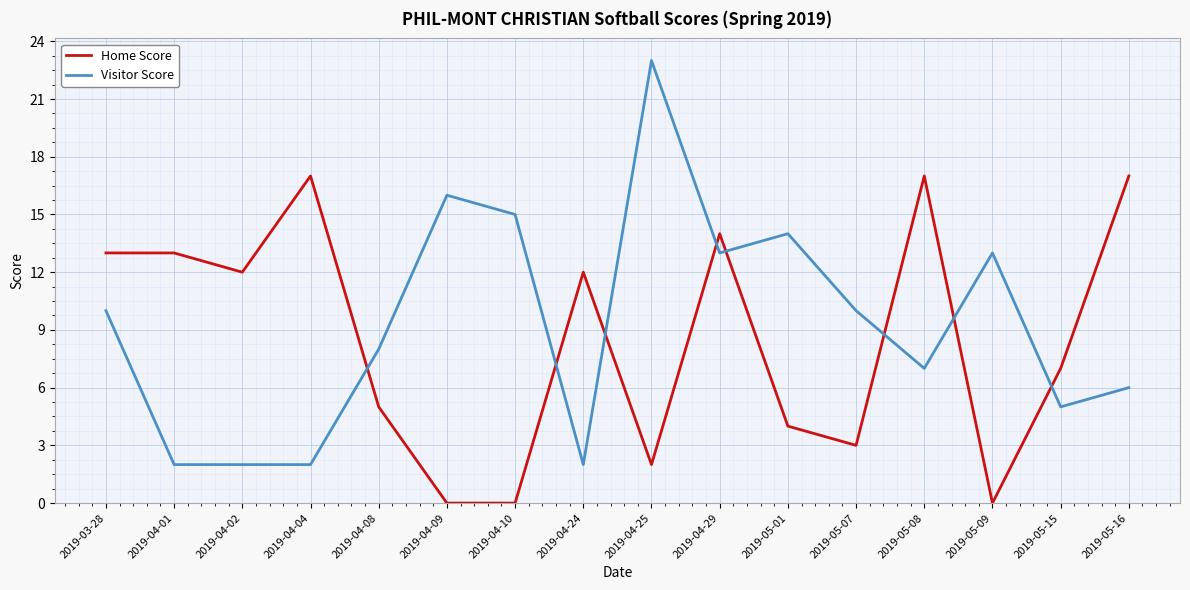

Is the value of Visitor Score at 2019-05-15 greater than the value of Home Score at 2019-04-10?

Yes